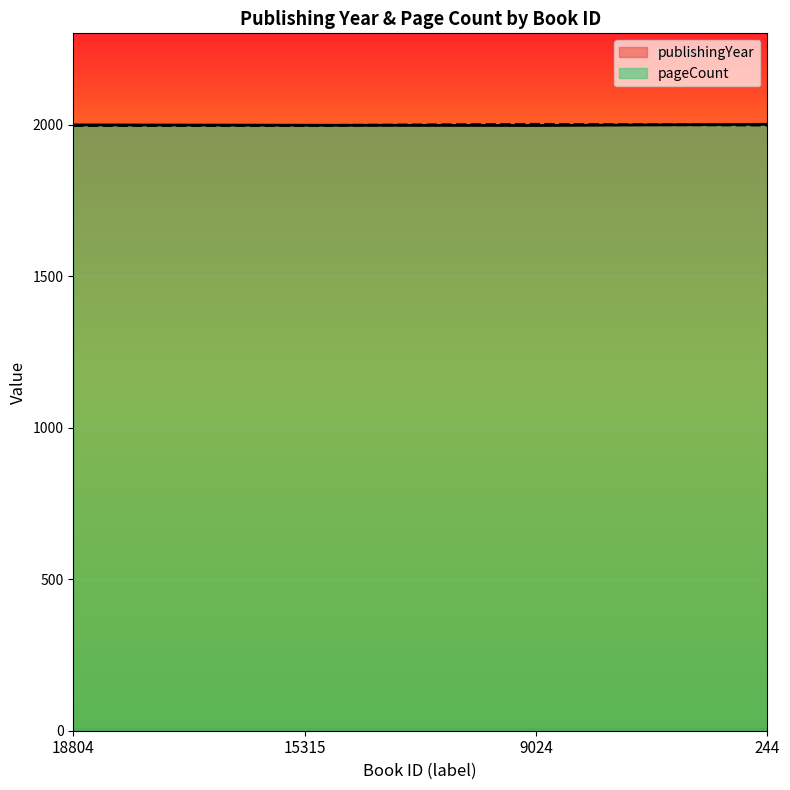

What is the sum of all pageCount values?

7997.3